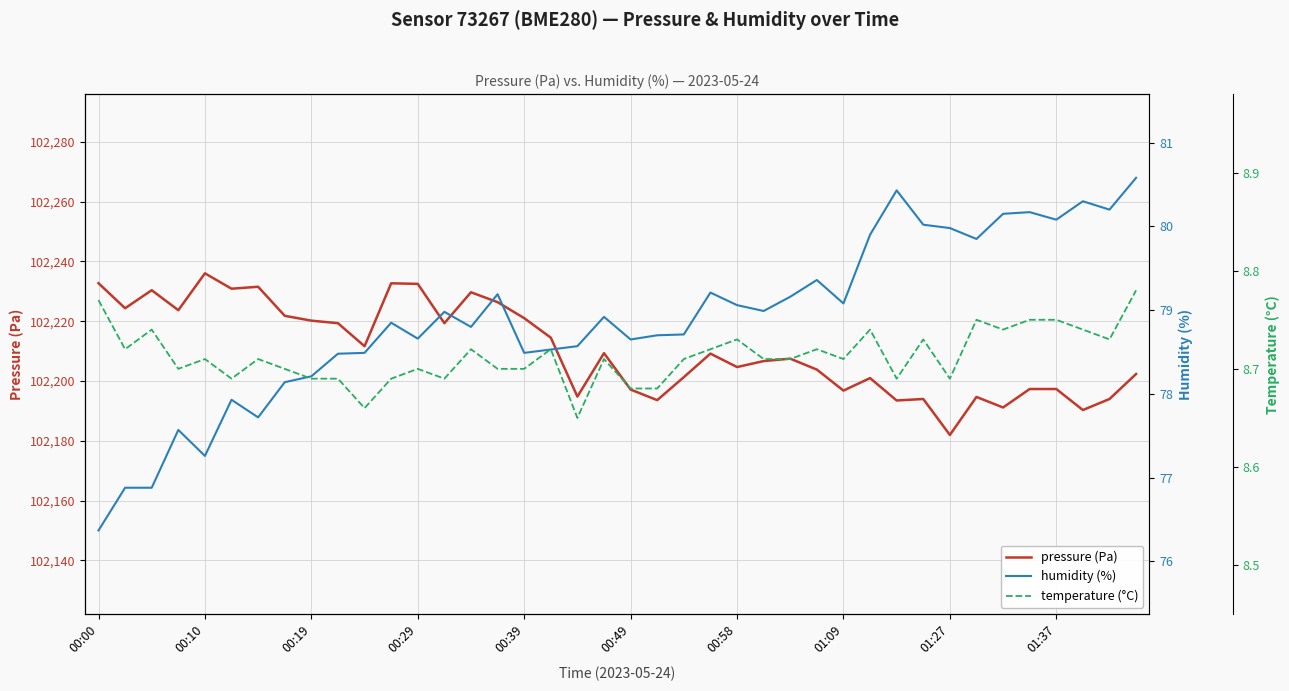

True or false: pressure (Pa) has a value of 139073.0 at 31.

False